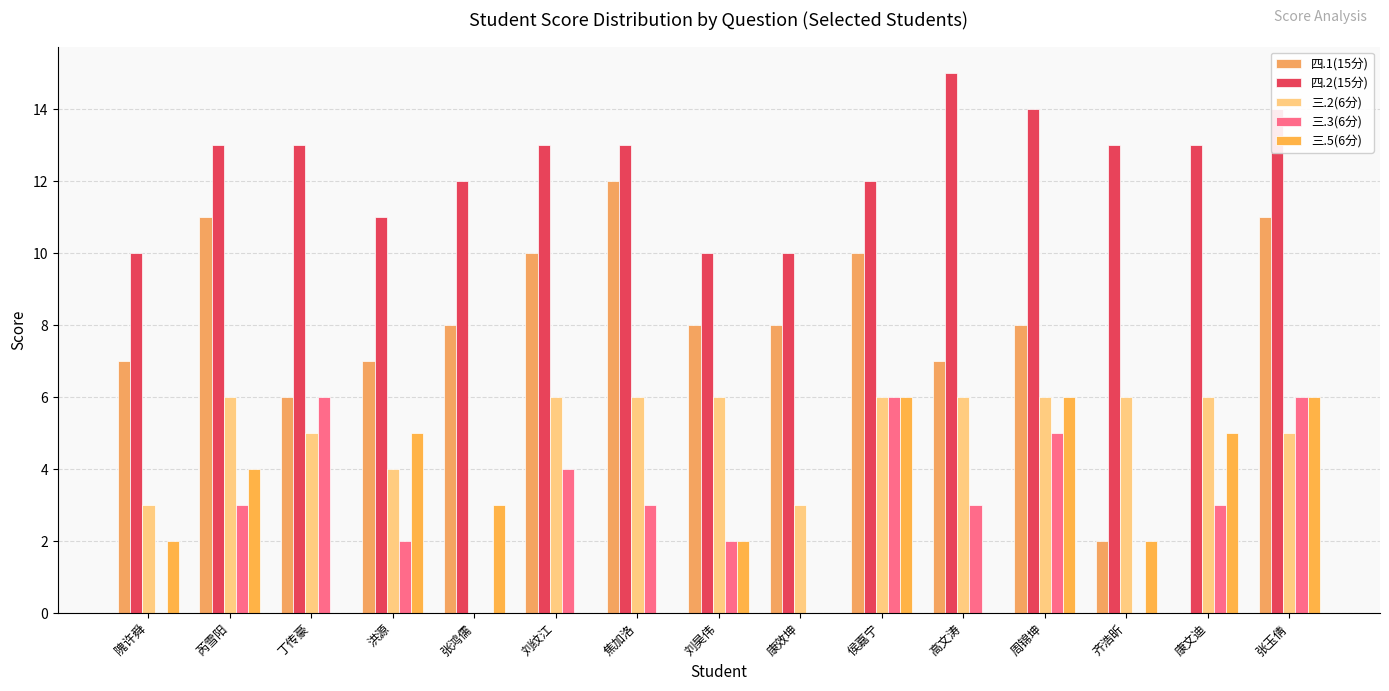

The value of 四.2(15分) at 康效坤 is 10. True or false?

True